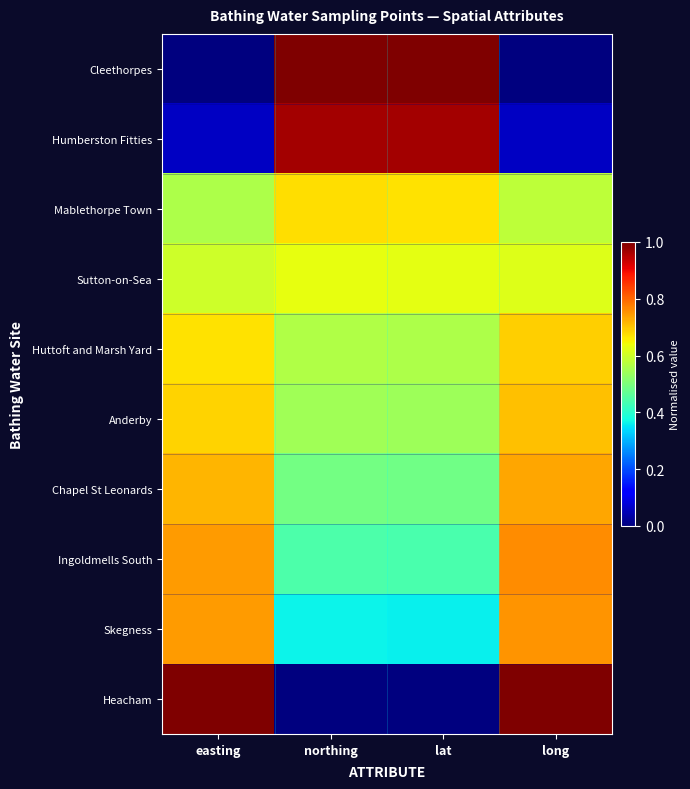

What is the total value across all series at easting?

5.8